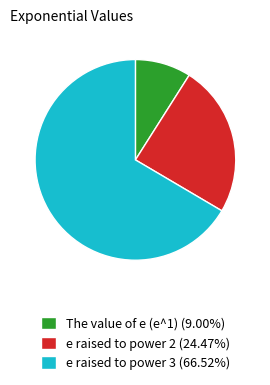

Rank the categories by value from lowest to highest.

The value of e (e^1), e raised to power 2, e raised to power 3